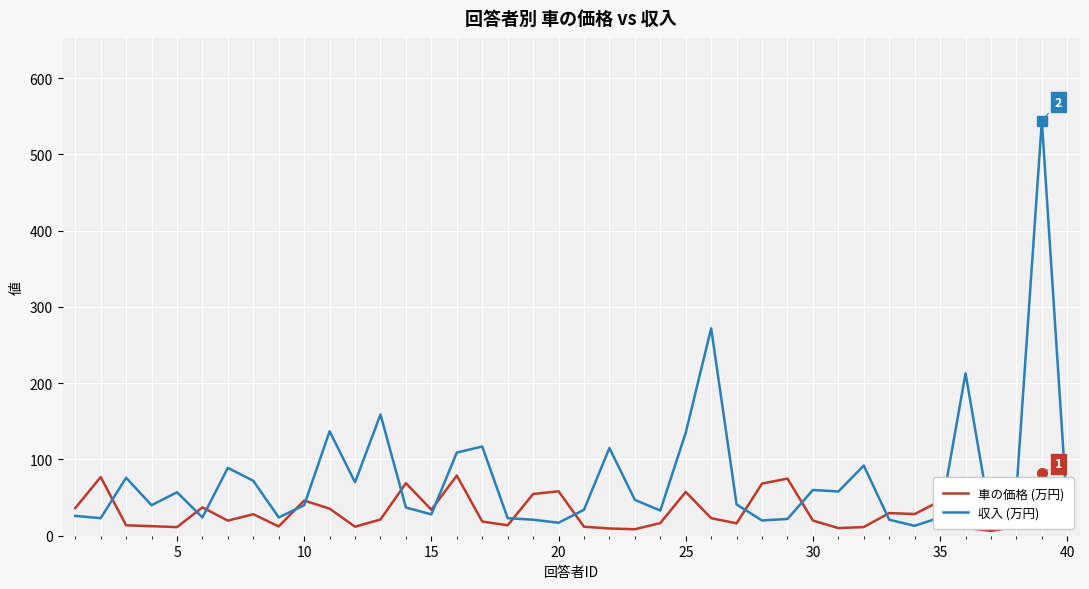

What are all the series names shown in the legend?

車の価格 (万円), 収入 (万円)